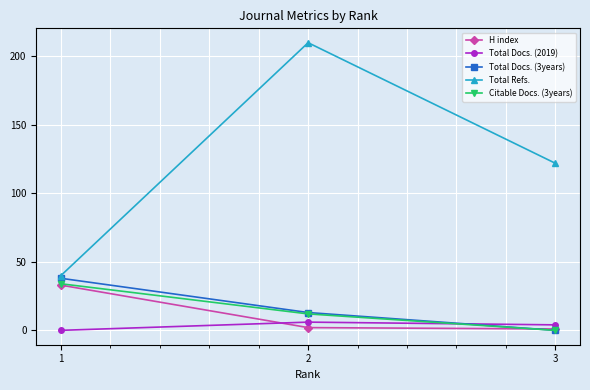

What are all the series names shown in the legend?

H index, Total Docs. (2019), Total Docs. (3years), Total Refs., Citable Docs. (3years)